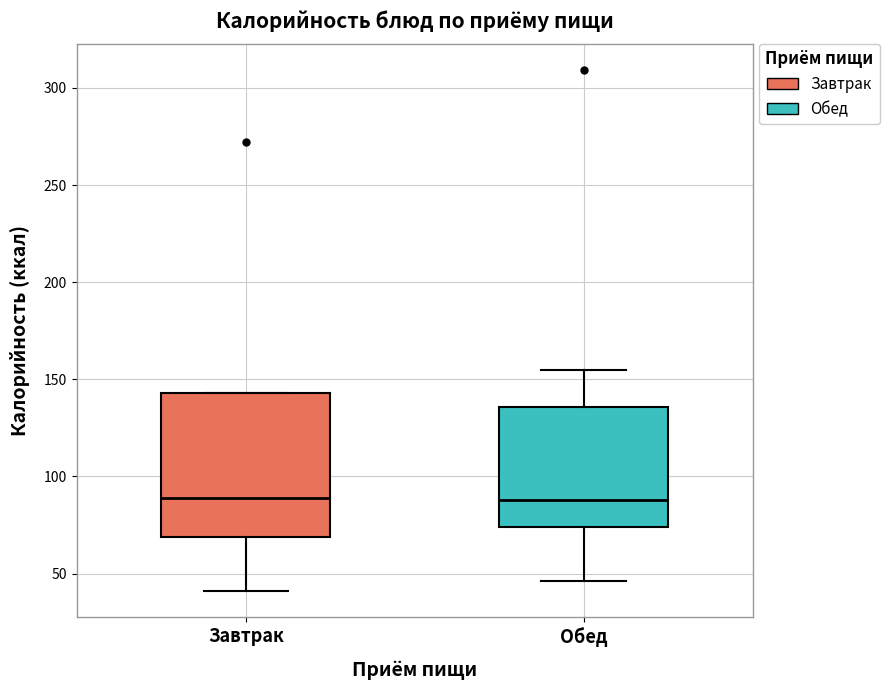

Reading left to right, transcribe this box plot: for each box, give where its median line is, the range the box spans, and where its two whiskers end, as read against the y-axis. The values are not printed on the chart, so give them approximately, as read against the axis.

Завтрак: median 90, box 70 to 145, whiskers 40 to 145
Обед: median 90, box 75 to 135, whiskers 45 to 155